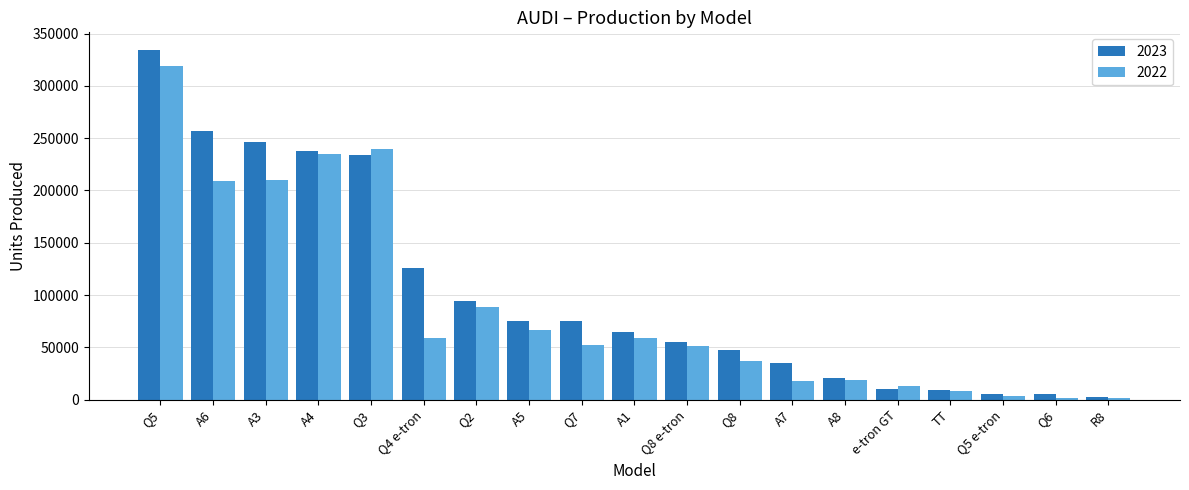

What is the sum of all 2023 values?

1933634